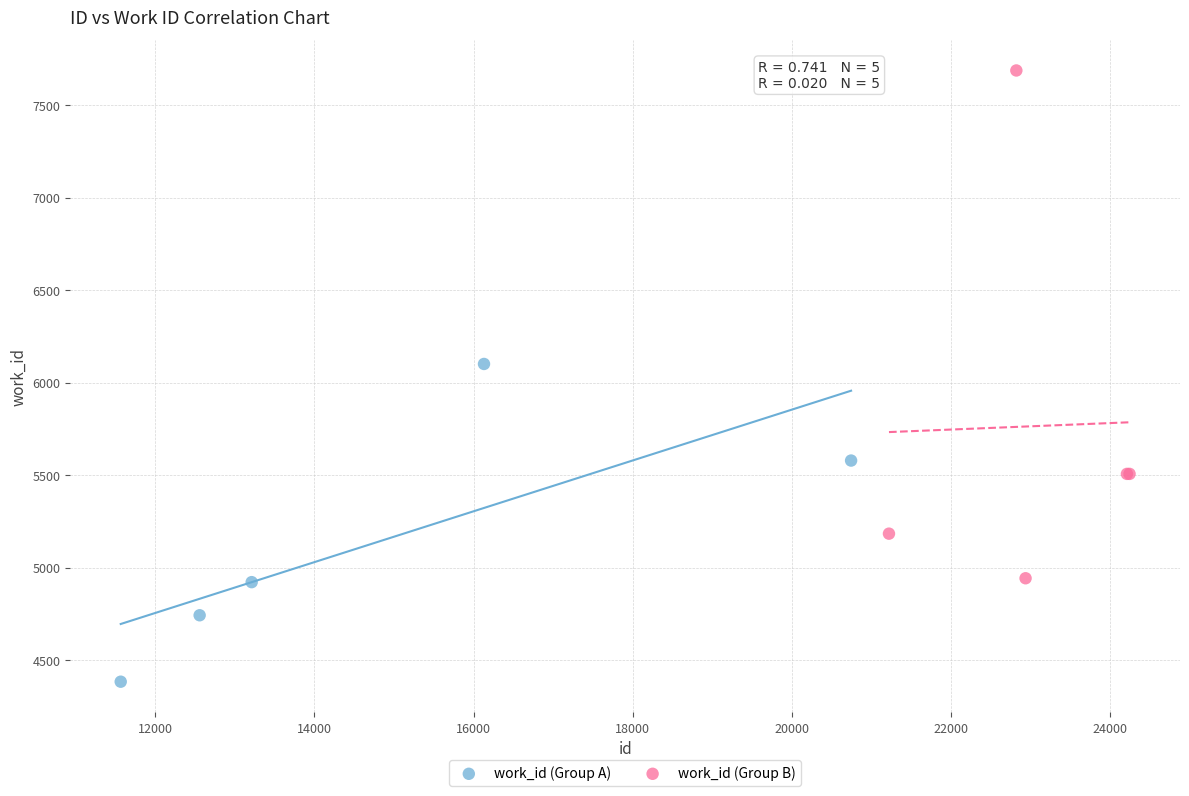

Which series contains the lowest Y value?

work_id (Group A)